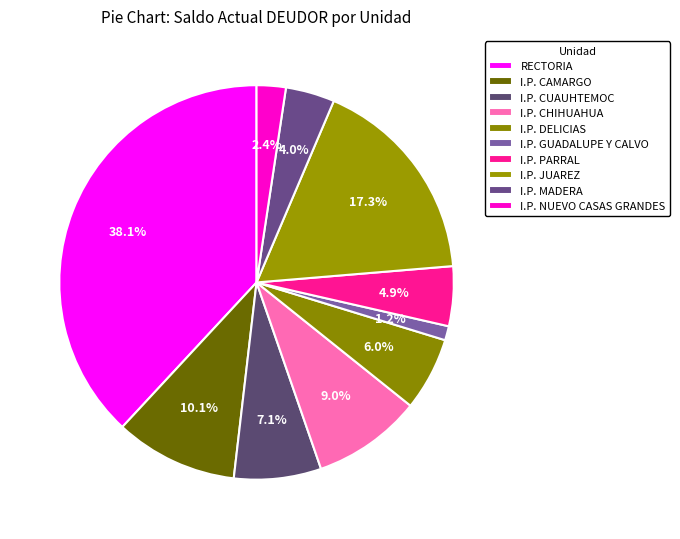

Is I.P. GUADALUPE Y CALVO the majority of the pie?

No